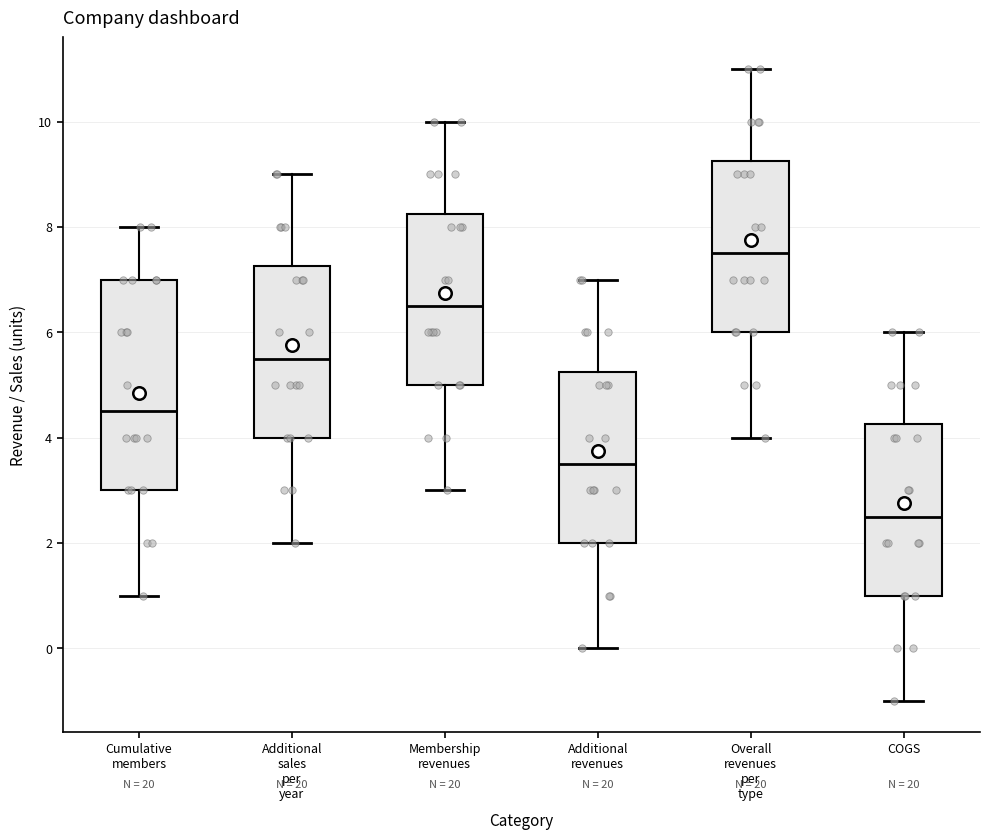

Where is the lower edge of the box for Overall revenues per type on the y-axis? The values are not printed on the chart, so give them approximately, as read against the axis.

6.0